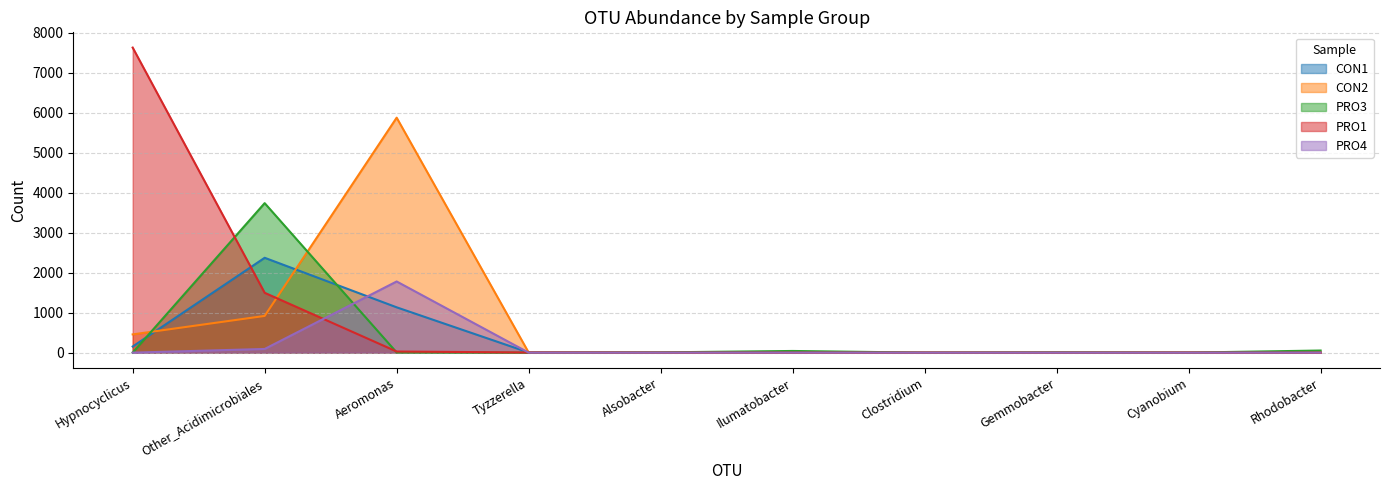

Where is the first local minimum for CON2?

Gemmobacter